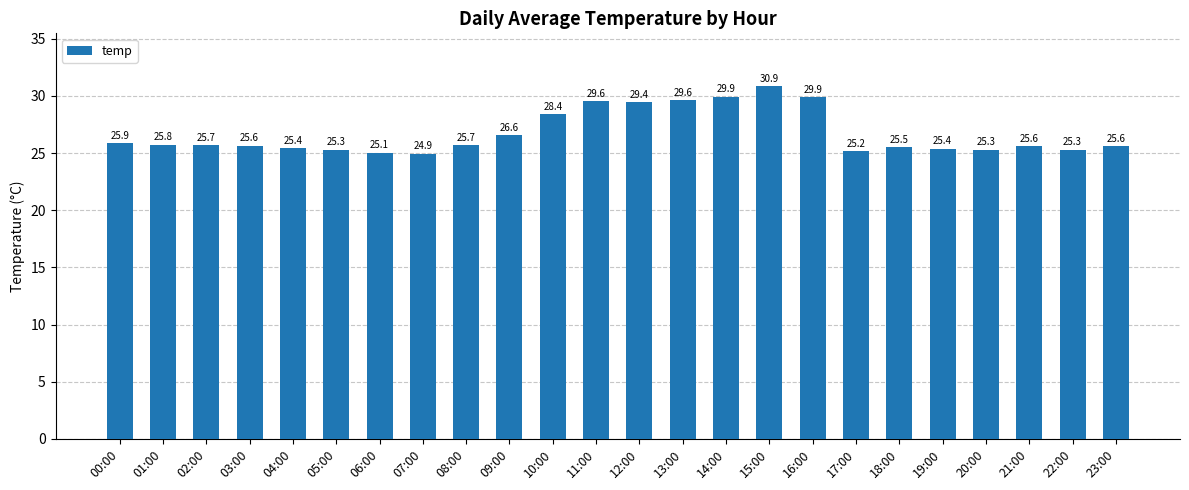

What is the ratio of the value at 20:00 to the value at 07:00?

1.0